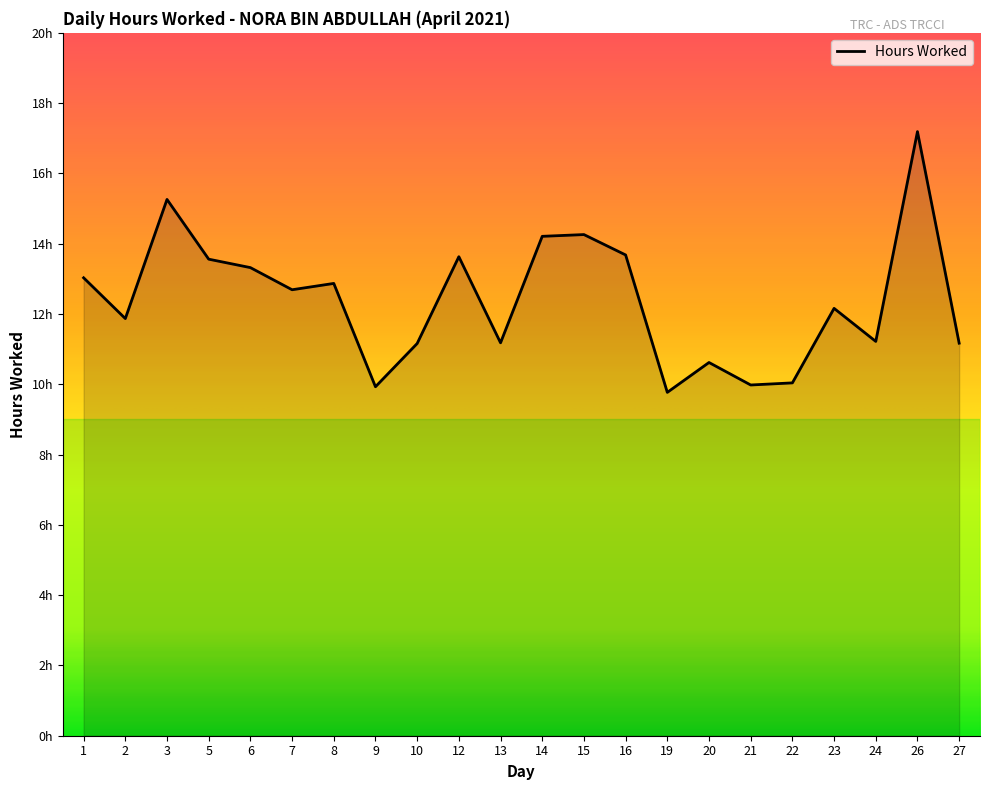

List the labels in order of value, largest first.

26, 3, 15, 14, 16, 12, 5, 6, 1, 8, 7, 23, 2, 24, 13, 27, 10, 20, 22, 21, 9, 19